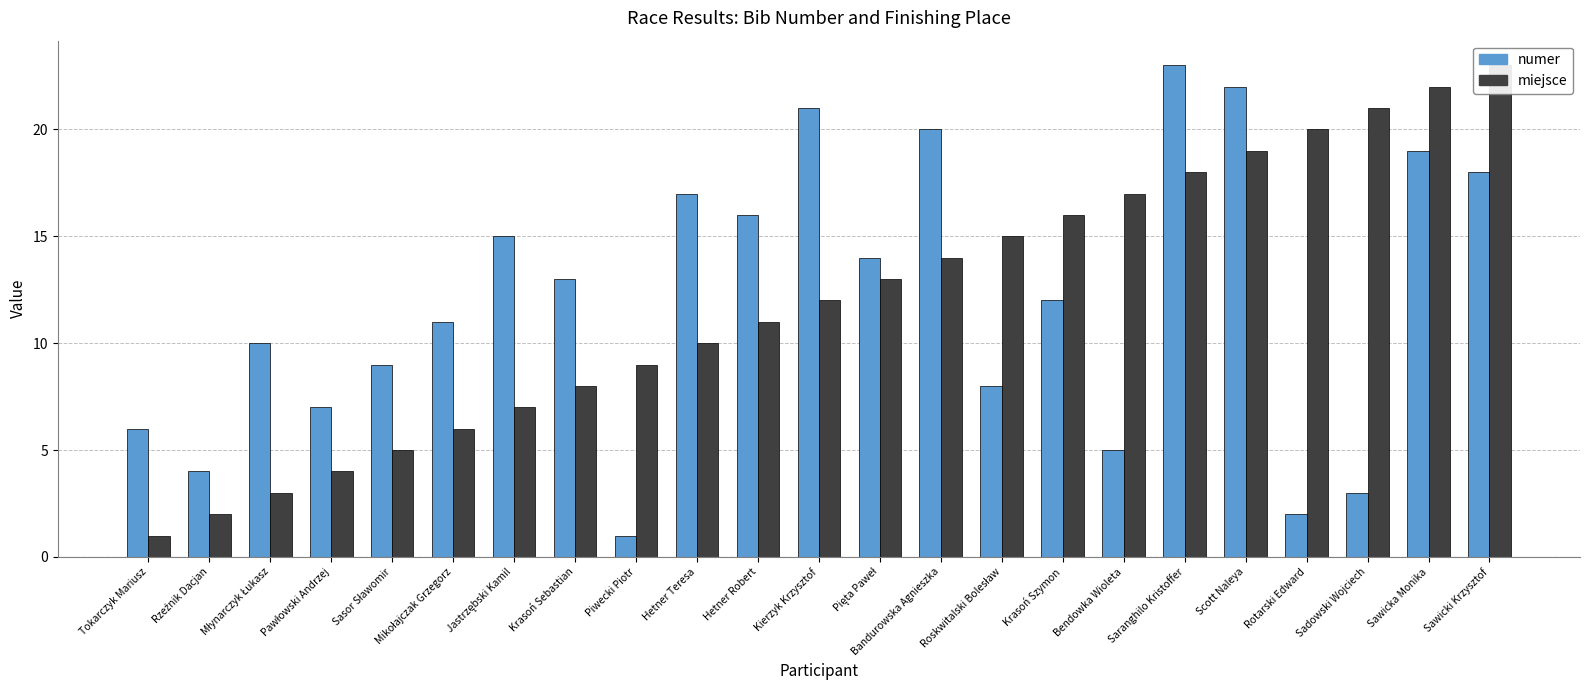

What is the value of the miejsce bar at the 15th from the left?

15